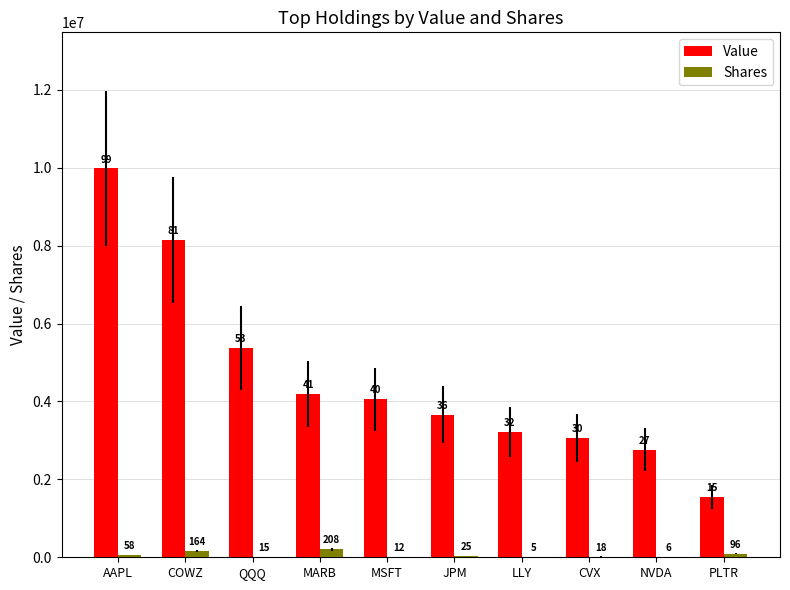

How many groups of bars are there?

10